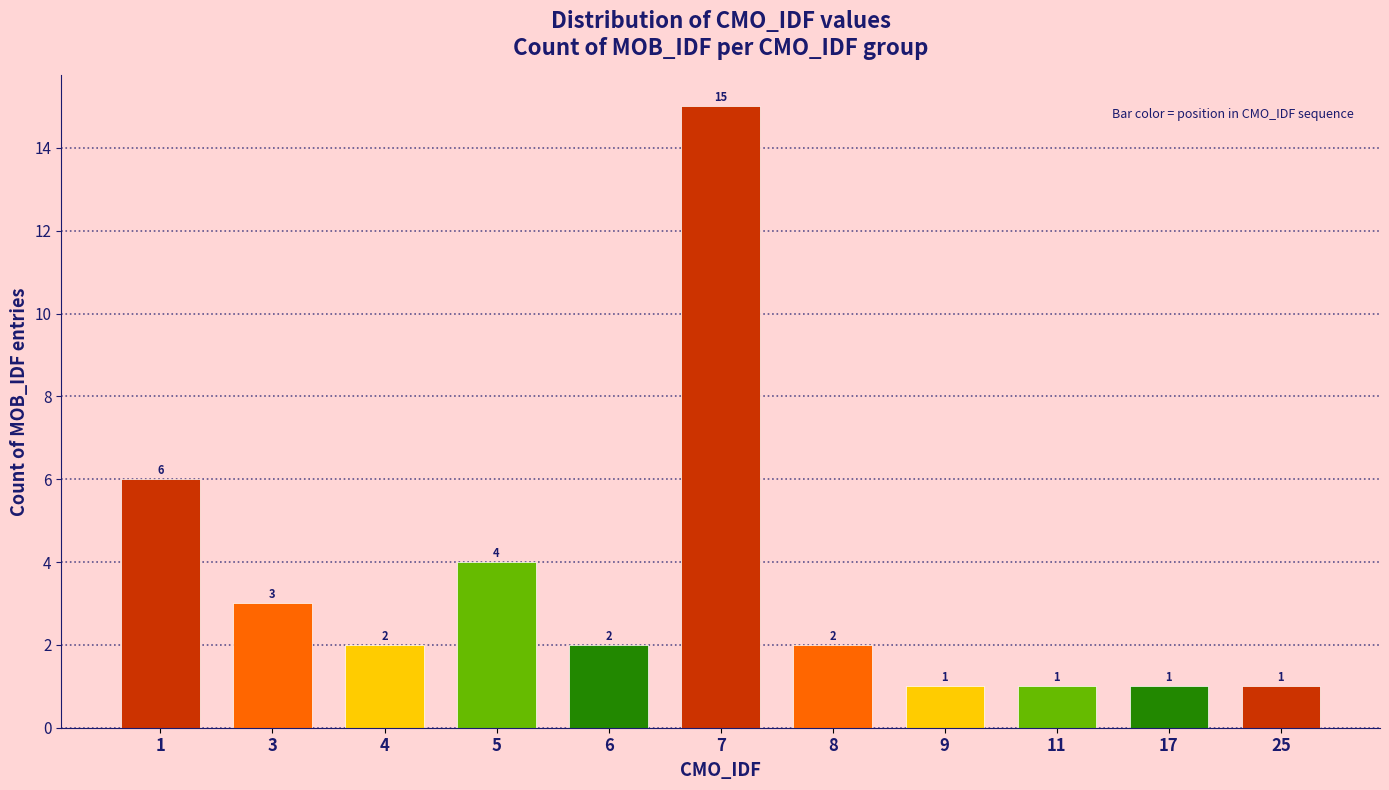

How many series are shown in this chart?

1